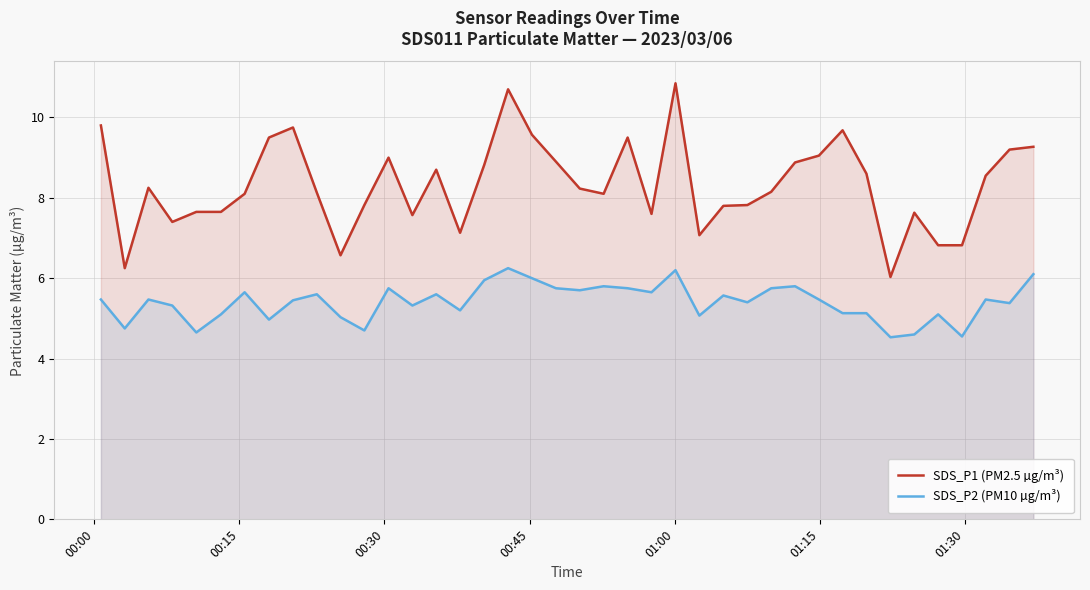

True or false: SDS_P1 (PM2.5 µg/m³) and SDS_P2 (PM10 µg/m³) cross at least once.

False